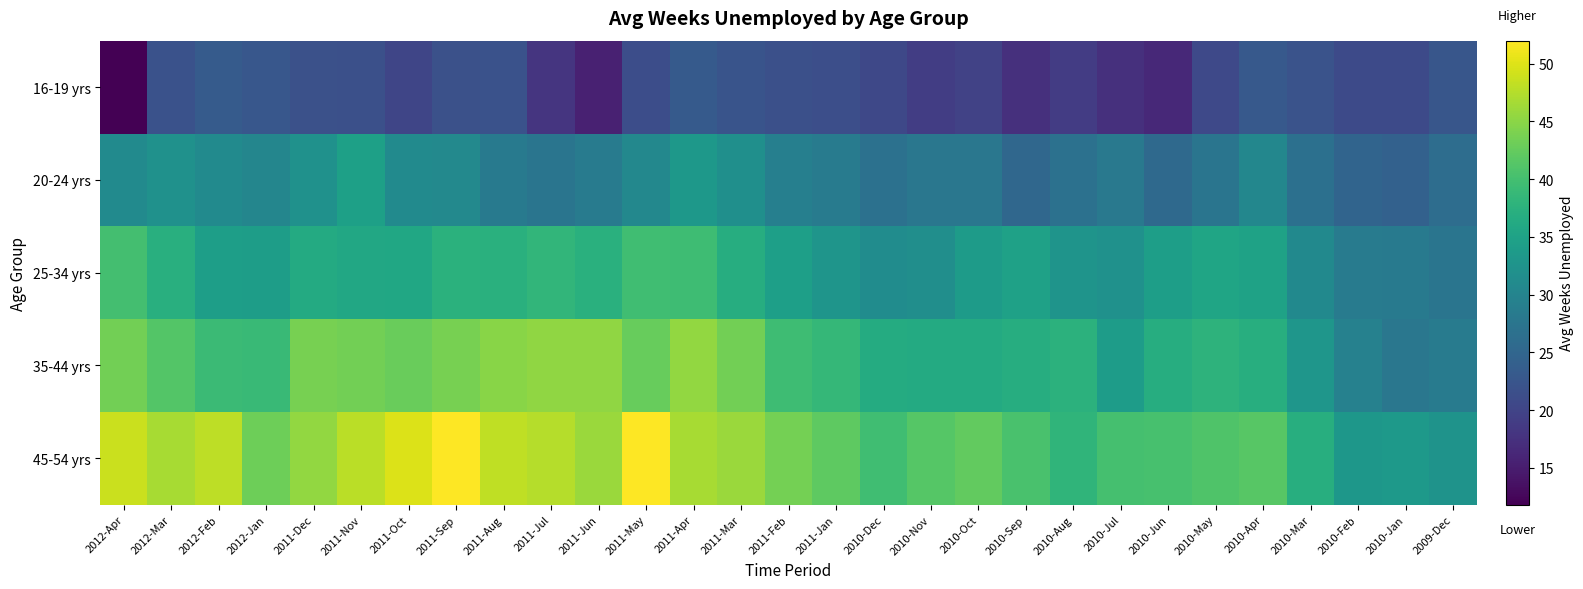

Reading left to right, what are all the values shown in this chart?

16-19 yrs: 2012-Apr=11.8	2012-Mar=22.0	2012-Feb=23.3	2012-Jan=22.7	2011-Dec=21.8	2011-Nov=21.6	2011-Oct=20.2	2011-Sep=21.8	2011-Aug=21.9	2011-Jul=18.0	2011-Jun=15.5	2011-May=21.3	2011-Apr=23.2	2011-Mar=22.3	2011-Feb=21.6	2011-Jan=21.4	2010-Dec=20.5	2010-Nov=19.1	2010-Oct=19.7	2010-Sep=17.3	2010-Aug=18.9	2010-Jul=17.3	2010-Jun=16.5	2010-May=20.6	2010-Apr=23.0	2010-Mar=22.1	2010-Feb=20.8	2010-Jan=20.8	2009-Dec=22.6
20-24 yrs: 2012-Apr=31.0	2012-Mar=32.1	2012-Feb=31.1	2012-Jan=30.3	2011-Dec=32.2	2011-Nov=34.6	2011-Oct=31.1	2011-Sep=30.7	2011-Aug=28.4	2011-Jul=27.4	2011-Jun=28.5	2011-May=30.5	2011-Apr=33.3	2011-Mar=31.9	2011-Feb=29.2	2011-Jan=28.5	2010-Dec=26.8	2010-Nov=27.7	2010-Oct=27.8	2010-Sep=25.2	2010-Aug=26.8	2010-Jul=28.1	2010-Jun=25.6	2010-May=27.4	2010-Apr=30.4	2010-Mar=26.6	2010-Feb=24.8	2010-Jan=24.3	2009-Dec=26.2
25-34 yrs: 2012-Apr=40.0	2012-Mar=37.1	2012-Feb=34.3	2012-Jan=34.1	2011-Dec=36.3	2011-Nov=35.9	2011-Oct=35.7	2011-Sep=37.4	2011-Aug=37.3	2011-Jul=38.2	2011-Jun=37.3	2011-May=39.6	2011-Apr=39.5	2011-Mar=36.8	2011-Feb=34.5	2011-Jan=32.8	2010-Dec=31.4	2010-Nov=31.6	2010-Oct=33.8	2010-Sep=34.8	2010-Aug=32.6	2010-Jul=32.2	2010-Jun=34.3	2010-May=35.4	2010-Apr=35.0	2010-Mar=30.9	2010-Feb=28.6	2010-Jan=28.3	2009-Dec=27.5
35-44 yrs: 2012-Apr=43.5	2012-Mar=41.2	2012-Feb=39.2	2012-Jan=39.0	2011-Dec=43.7	2011-Nov=43.4	2011-Oct=42.8	2011-Sep=43.7	2011-Aug=44.9	2011-Jul=45.3	2011-Jun=45.3	2011-May=42.7	2011-Apr=45.5	2011-Mar=43.4	2011-Feb=39.5	2011-Jan=38.5	2010-Dec=36.6	2010-Nov=36.4	2010-Oct=36.3	2010-Sep=36.9	2010-Aug=37.6	2010-Jul=34.0	2010-Jun=36.9	2010-May=37.8	2010-Apr=37.0	2010-Mar=32.9	2010-Feb=29.5	2010-Jan=27.7	2009-Dec=28.5
45-54 yrs: 2012-Apr=48.8	2012-Mar=46.7	2012-Feb=48.0	2012-Jan=43.2	2011-Dec=45.5	2011-Nov=47.8	2011-Oct=49.9	2011-Sep=52.0	2011-Aug=48.2	2011-Jul=47.5	2011-Jun=45.9	2011-May=52.0	2011-Apr=46.7	2011-Mar=46.0	2011-Feb=43.6	2011-Jan=42.0	2010-Dec=39.6	2010-Nov=41.4	2010-Oct=42.4	2010-Sep=40.5	2010-Aug=38.1	2010-Jul=40.1	2010-Jun=40.3	2010-May=41.0	2010-Apr=41.6	2010-Mar=37.0	2010-Feb=33.1	2010-Jan=33.6	2009-Dec=32.5